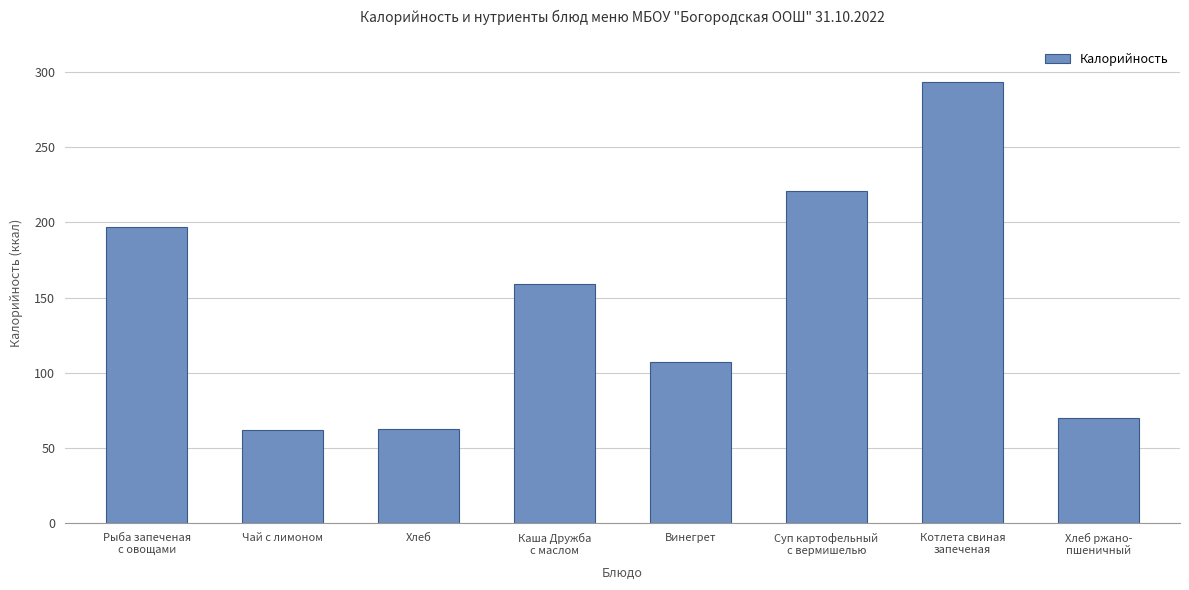

Are the bars horizontal?

No